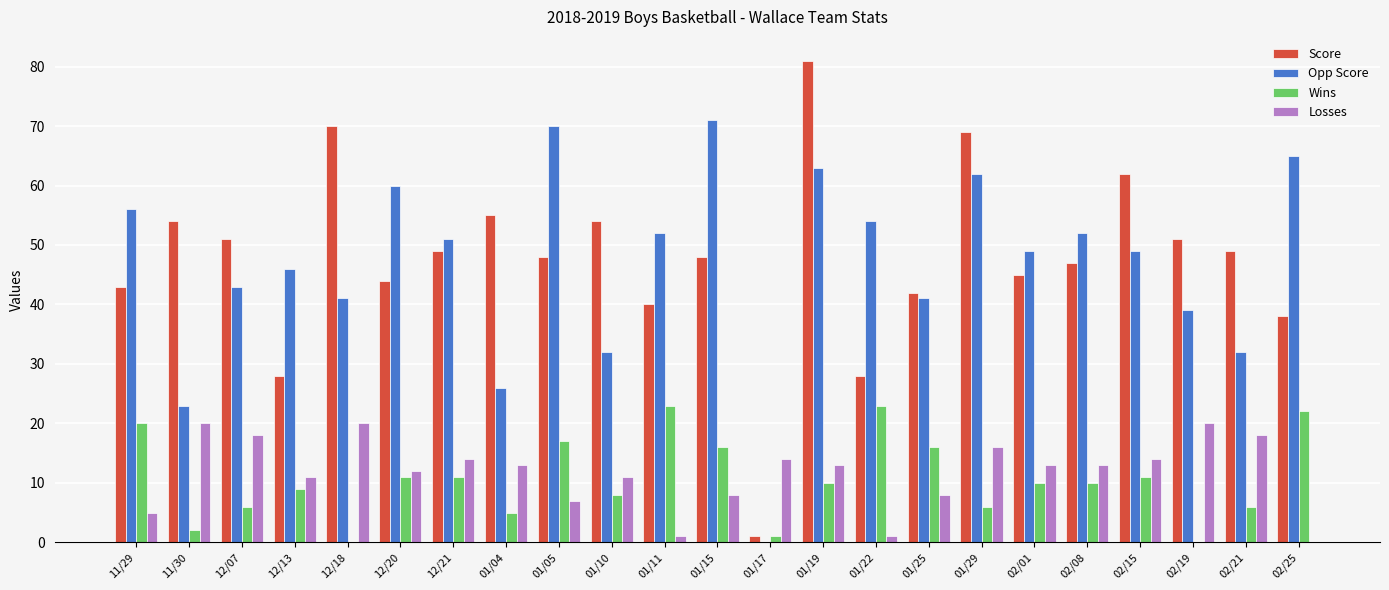

What is the spread (max minus min) of values at 01/10?

46